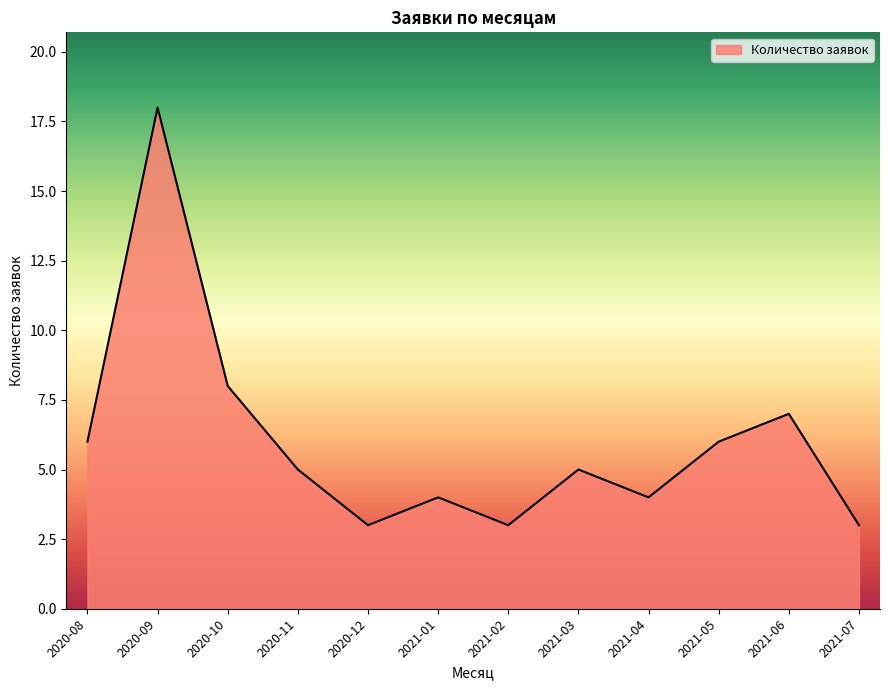

How many series are shown in this chart?

1